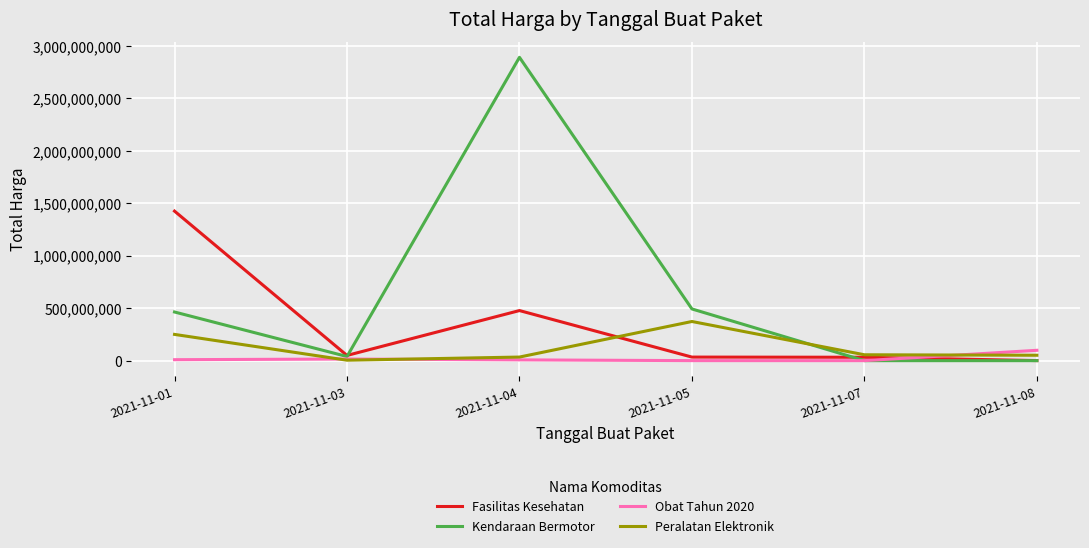

Read the Peralatan Elektronik value at 2021-11-04.

34292000